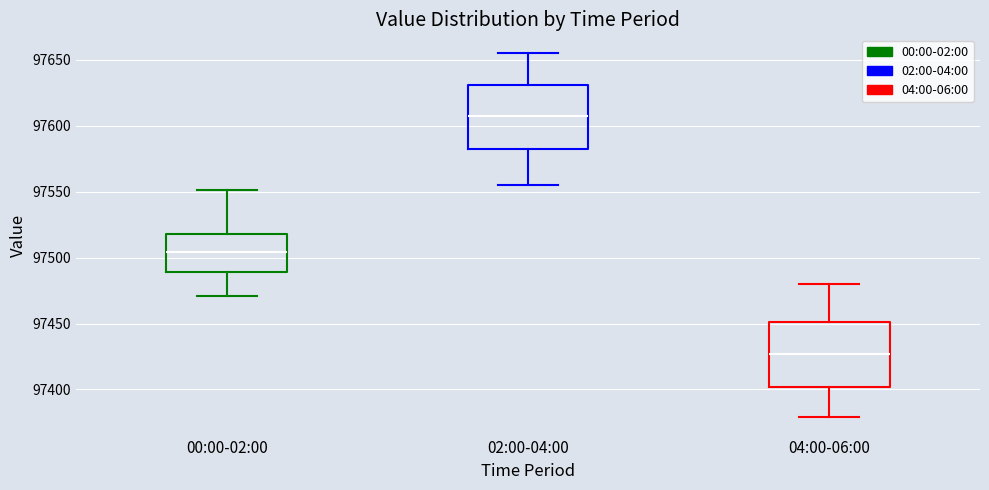

Reading left to right, transcribe this box plot: for each box, give where its median line is, the range the box spans, and where its two whiskers end, as read against the y-axis. The values are not printed on the chart, so give them approximately, as read against the axis.

00:00-02:00: median 97505, box 97490 to 97520, whiskers 97470 to 97550
02:00-04:00: median 97605, box 97580 to 97630, whiskers 97555 to 97655
04:00-06:00: median 97425, box 97400 to 97450, whiskers 97380 to 97480